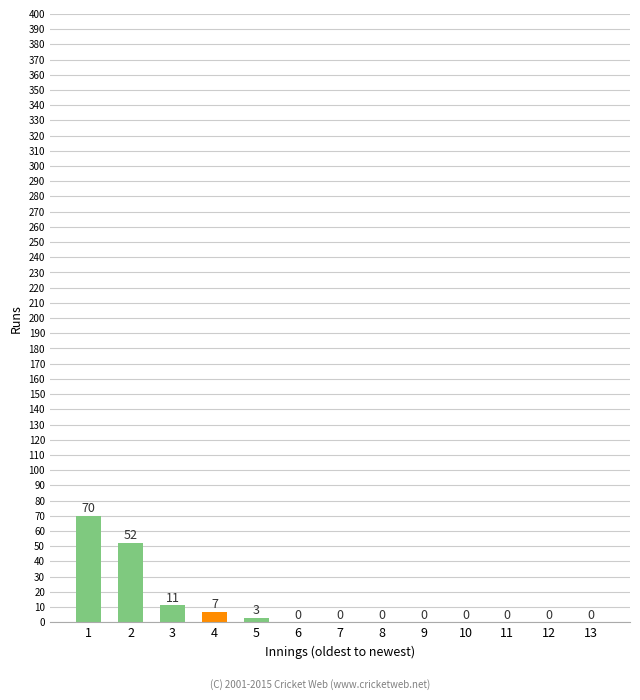

Are the bars grouped side by side (vs. stacked)?

No